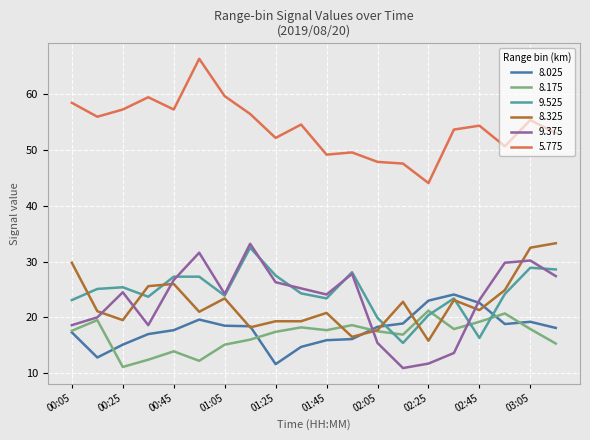

True or false: 8.325 and 5.775 cross at least once.

False